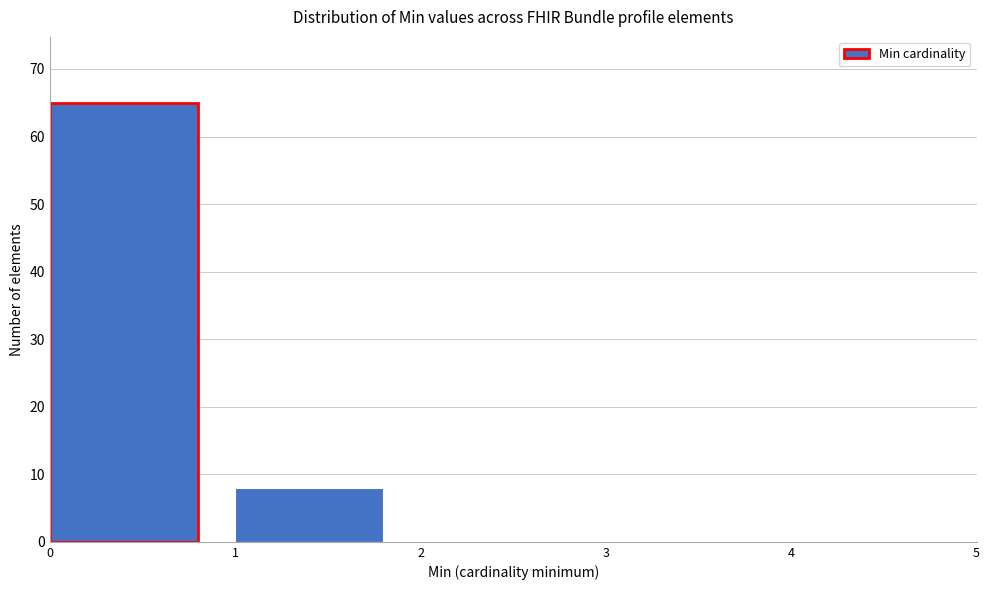

Reading right to left, what are all the values shown in this chart?

4=0	3=0	2=0	1=8	0=65